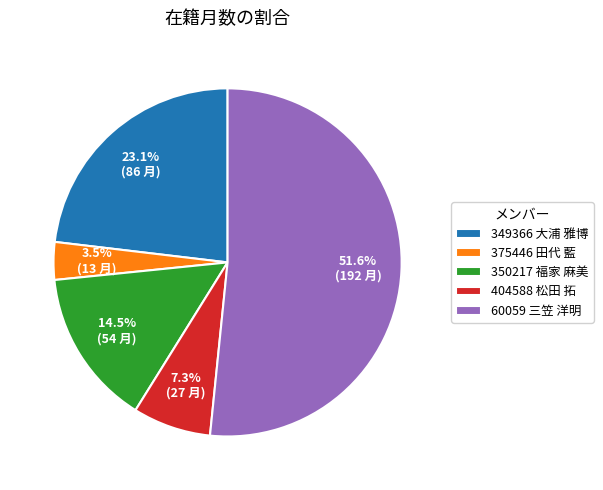

Is it true that 350217 福家 麻美 is 22% of the pie?

False